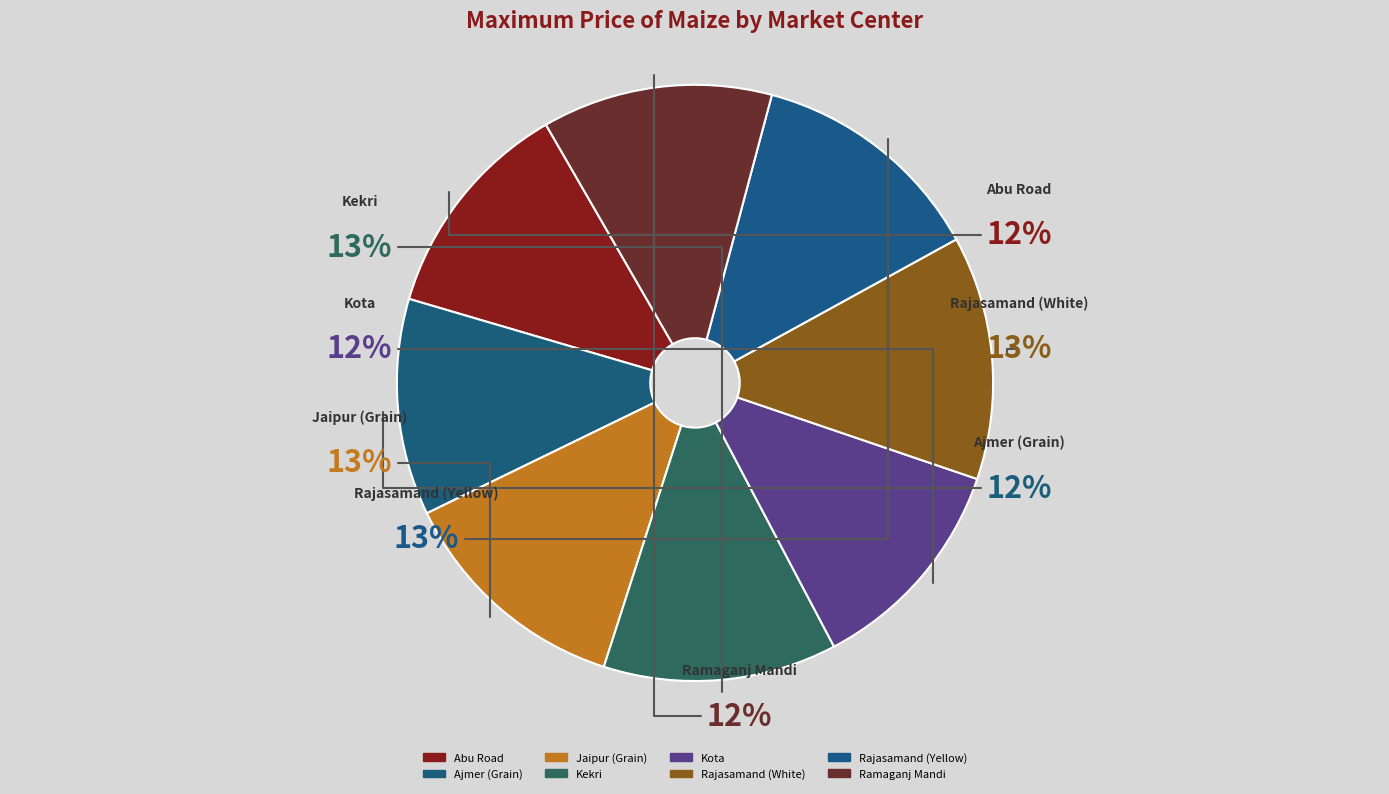

True or false: Ajmer (Grain) accounts for 12% of the total.

True